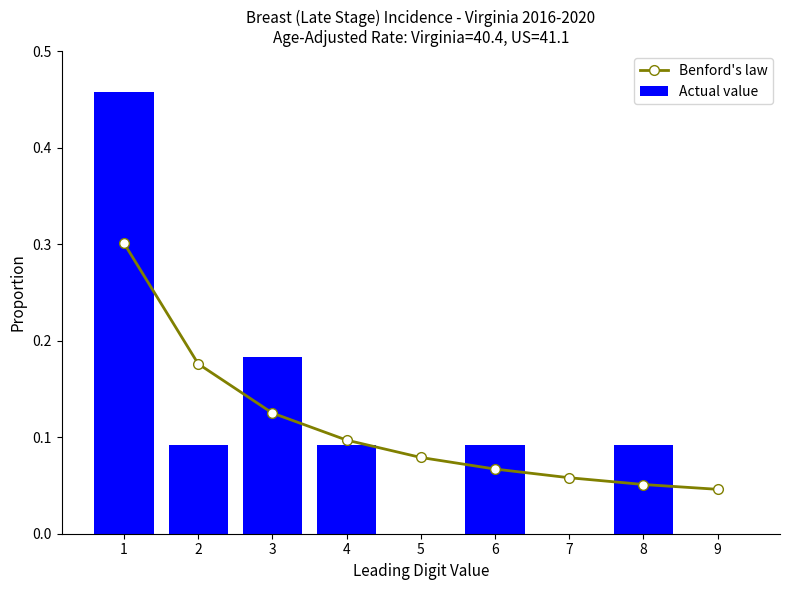

Reading right to left, transcribe all the data shown in this chart.

Benford's law: 9=0.0	8=0.1	7=0.1	6=0.1	5=0.1	4=0.1	3=0.1	2=0.2	1=0.3
Actual value: 9=0.0	8=0.1	7=0.0	6=0.1	5=0.0	4=0.1	3=0.2	2=0.1	1=0.5